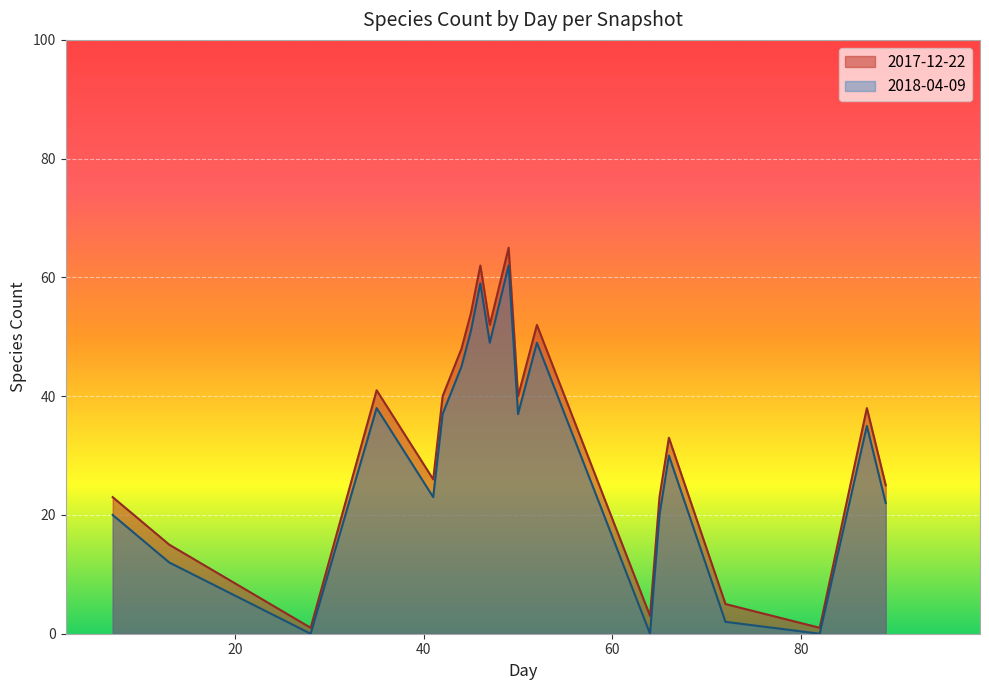

At how many categories does at least one series exceed 11?

16